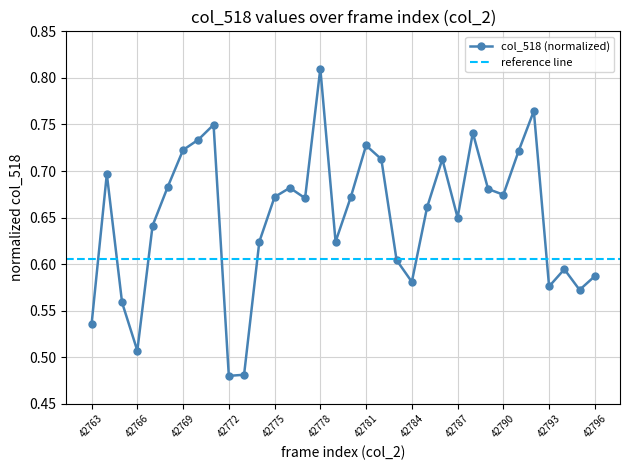

List the labels in order of value, smallest first.

42772, 42773, 42766, 42763, 42765, 42795, 42793, 42784, 42796, 42794, 42783, 42774, 42779, 42767, 42787, 42785, 42777, 42775, 42780, 42790, 42789, 42776, 42768, 42764, 42782, 42786, 42791, 42769, 42781, 42770, 42788, 42771, 42792, 42778